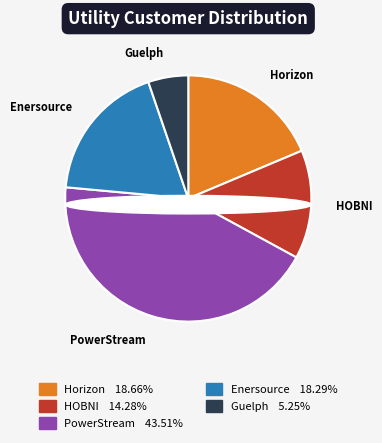

What percentage is NOT represented by Horizon?

81.3%